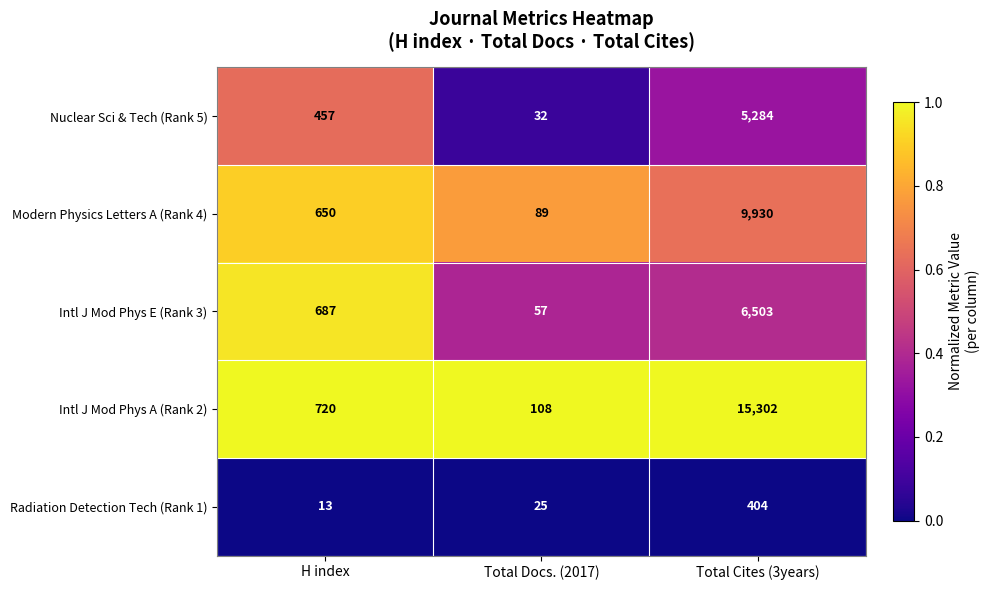

The Nuclear Sci & Tech (Rank 5) series shows 50 at Total Docs. (2017). True or false?

False